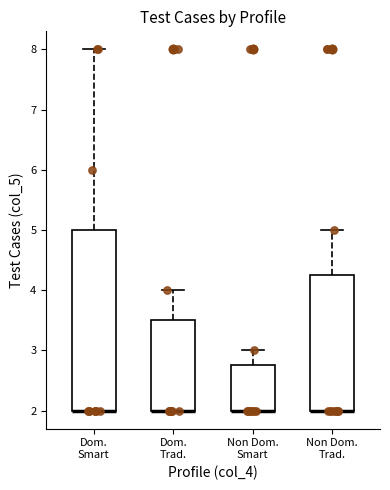

Where is the lower edge of the box for Non Dom. Smart on the y-axis? The values are not printed on the chart, so give them approximately, as read against the axis.

2.0